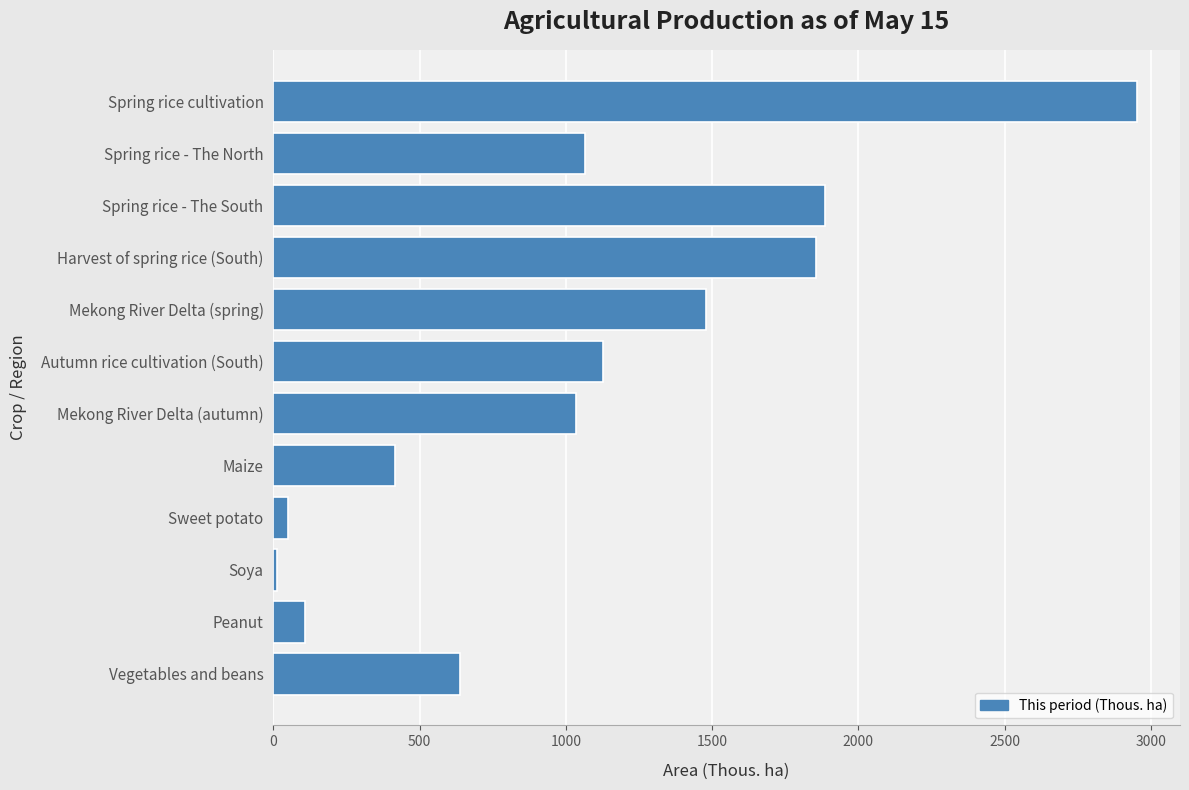

Approximately how many times larger is the value at Maize compared to Autumn rice cultivation (South)?

0.4